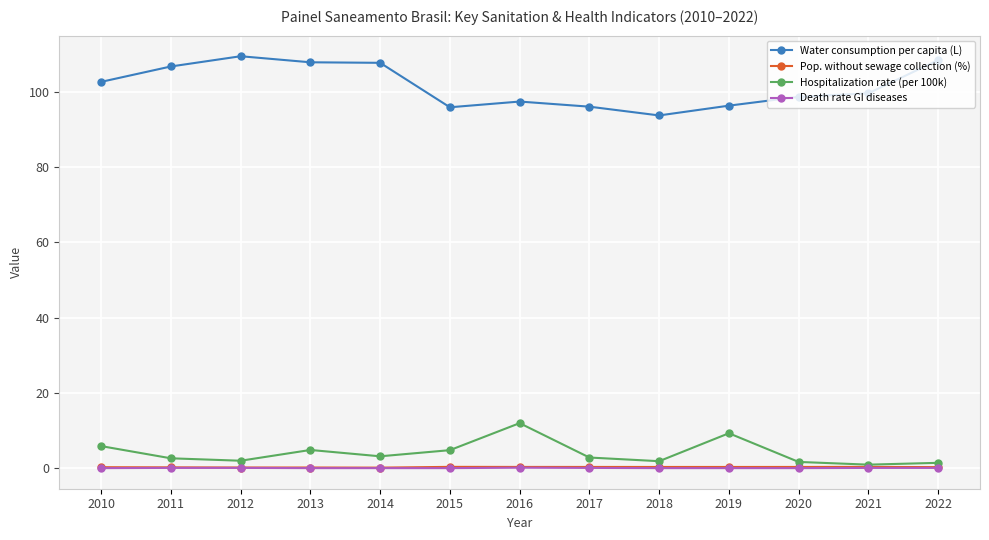

The value of Water consumption per capita (L) at 2016 is 136.4. True or false?

False